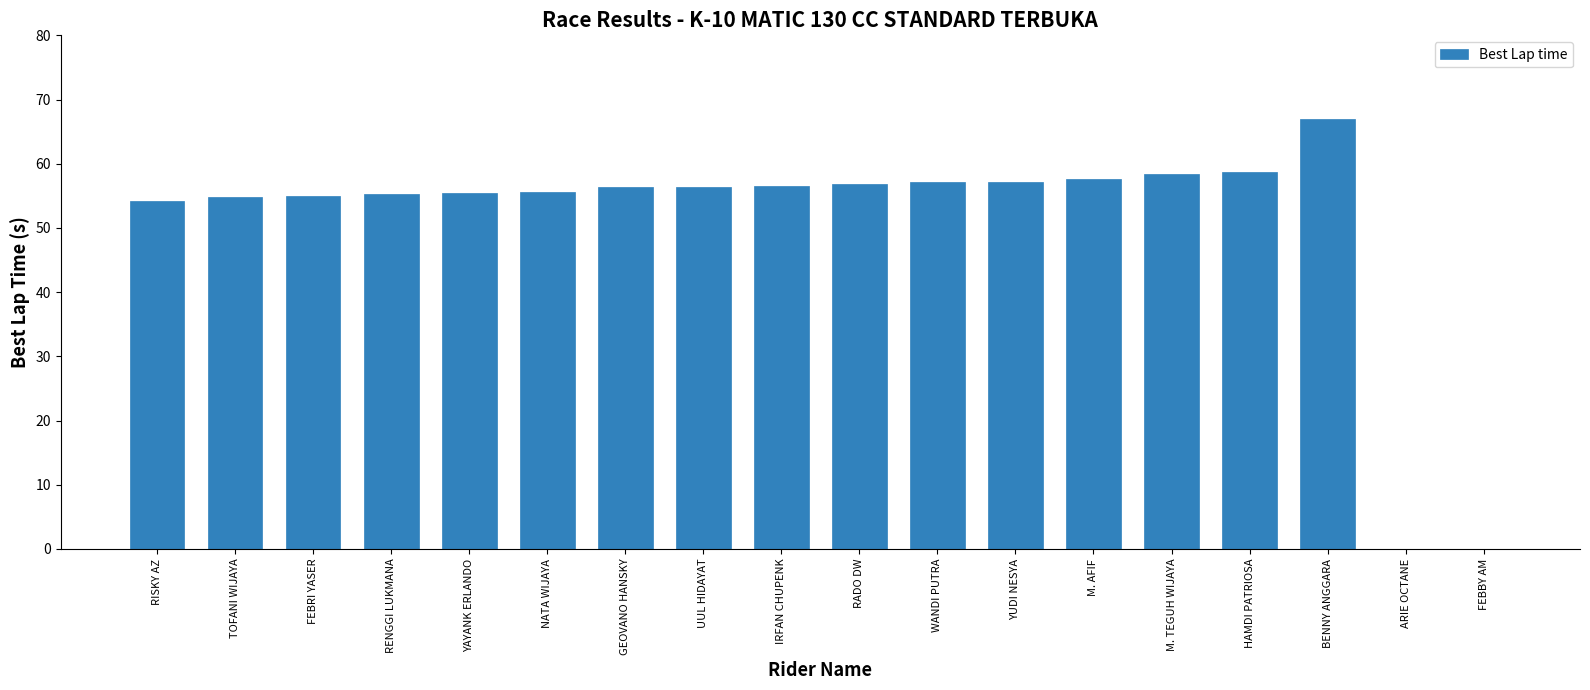

What is the average value?

50.7